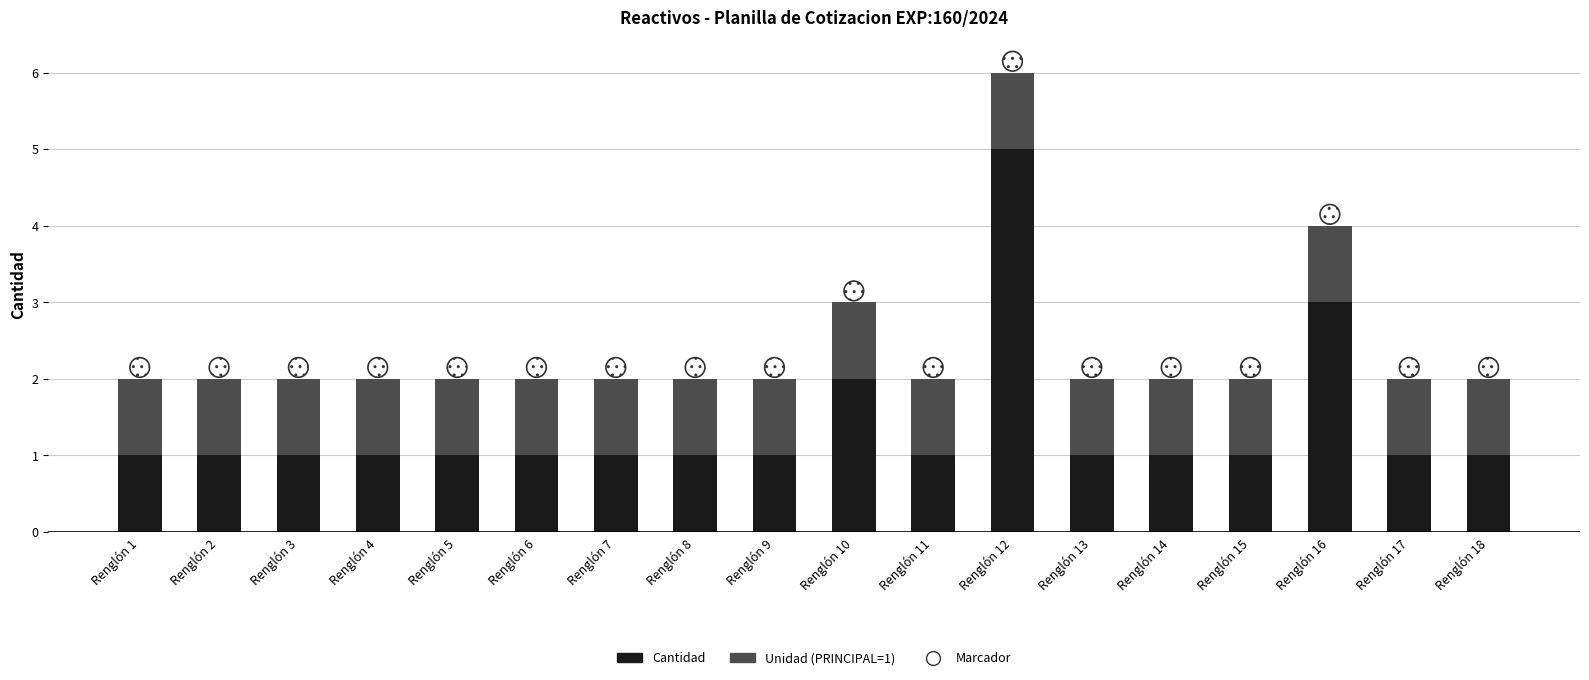

Which series contains the lowest Y value?

Cantidad